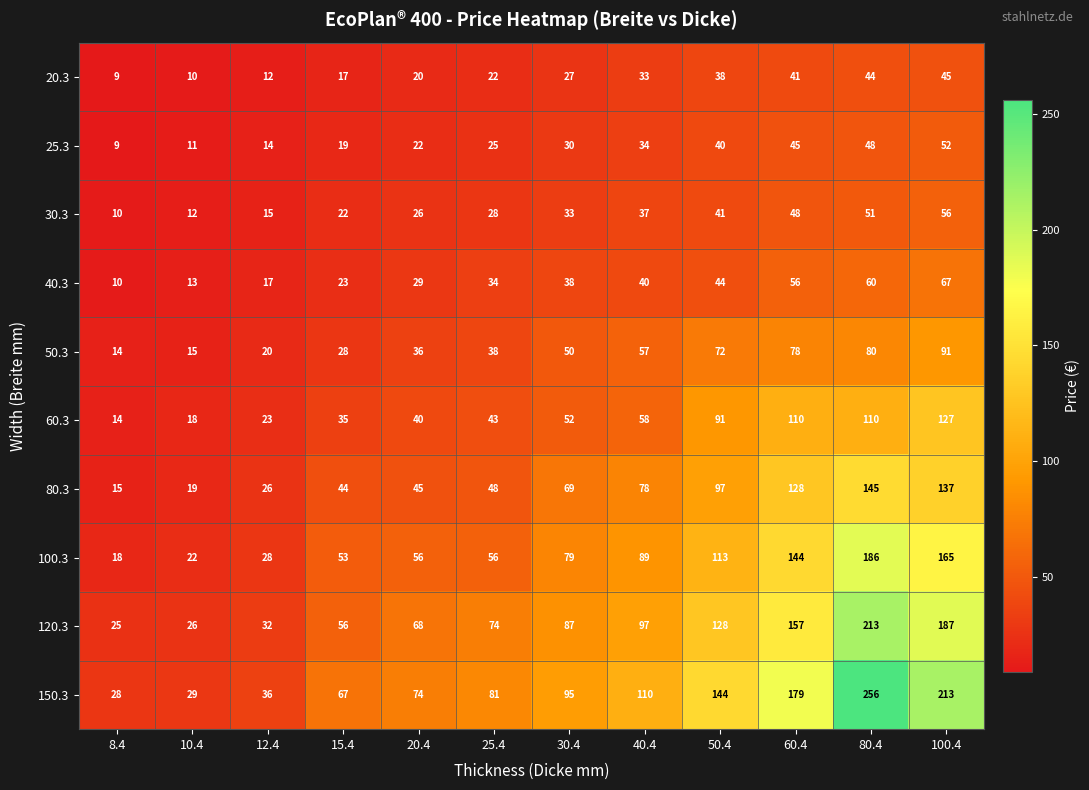

What is the lowest value of the 40.3 series?

10